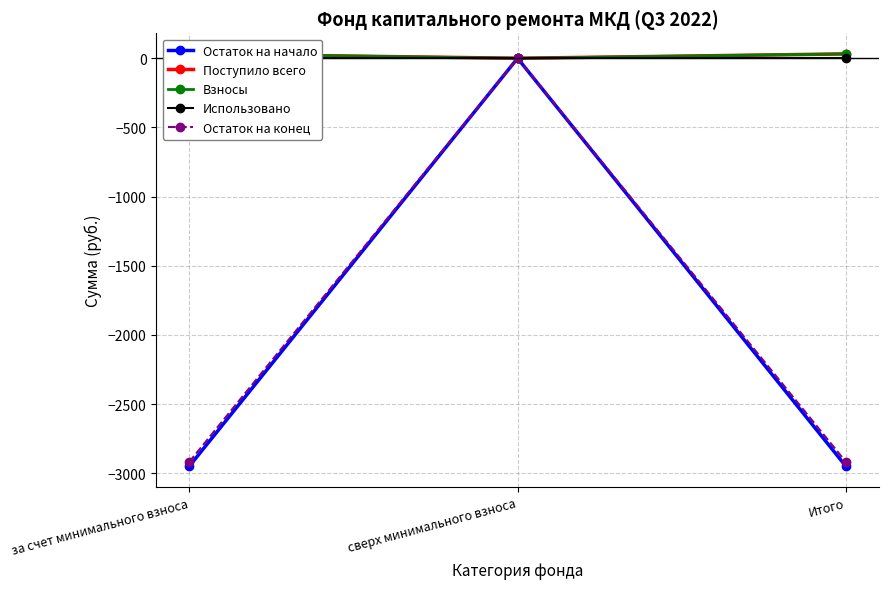

Reading left to right, transcribe all the data shown in this chart.

Остаток на начало: за счет минимального взноса=-2950.0	сверх минимального взноса=0.0	Итого=-2950.0
Поступило всего: за счет минимального взноса=31.4	сверх минимального взноса=0.0	Итого=31.4
Взносы: за счет минимального взноса=31.4	сверх минимального взноса=0.0	Итого=31.4
Использовано: за счет минимального взноса=0.0	сверх минимального взноса=0.0	Итого=0.0
Остаток на конец: за счет минимального взноса=-2918.6	сверх минимального взноса=0.0	Итого=-2918.6